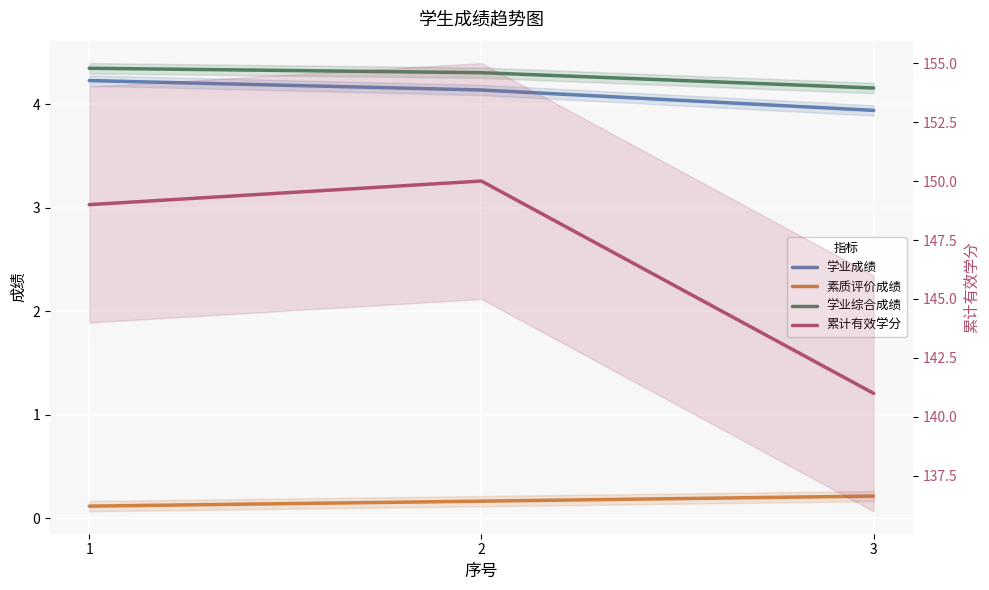

Rank the categories by 学业综合成绩 value from highest to lowest.

1, 2, 3